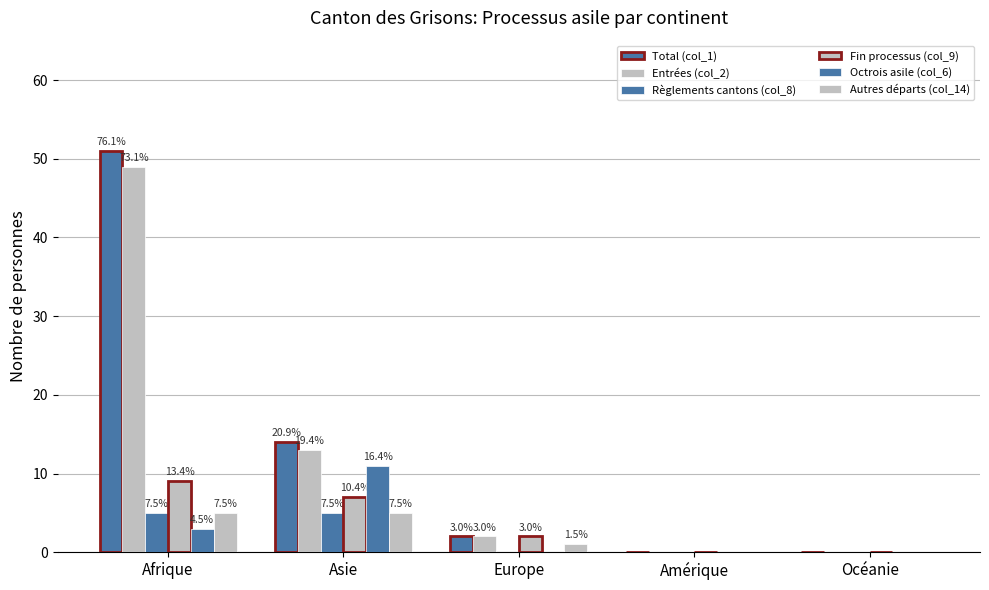

What value does the Total (col_1) series have at Afrique?

51